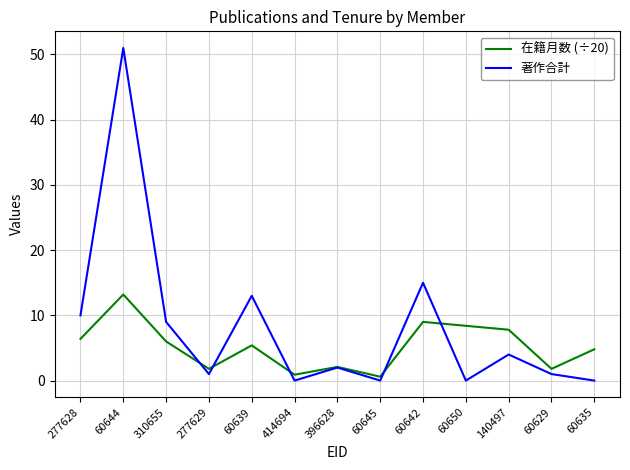

After their last crossing, which series has the higher values: 在籍月数 (÷20) or 著作合計?

在籍月数 (÷20)